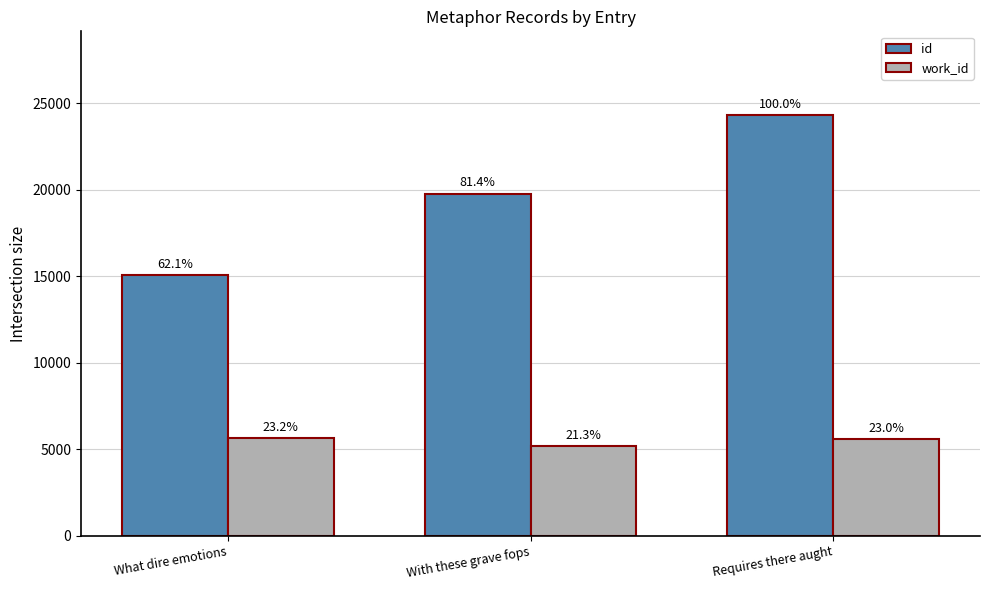

What are all the series names shown in the legend?

id, work_id